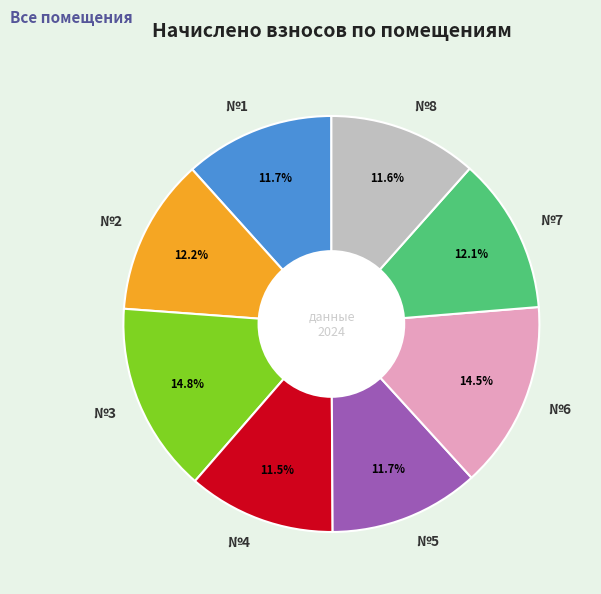

To the nearest percent, what is the difference between the largest and smallest slice percentages?

3%